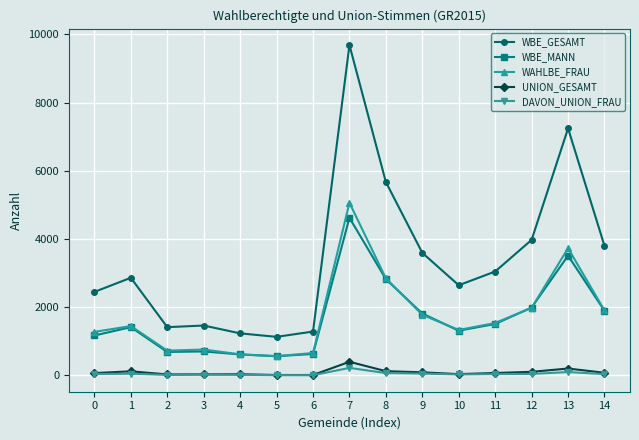

True or false: WBE_MANN and DAVON_UNION_FRAU intersect in this chart.

False